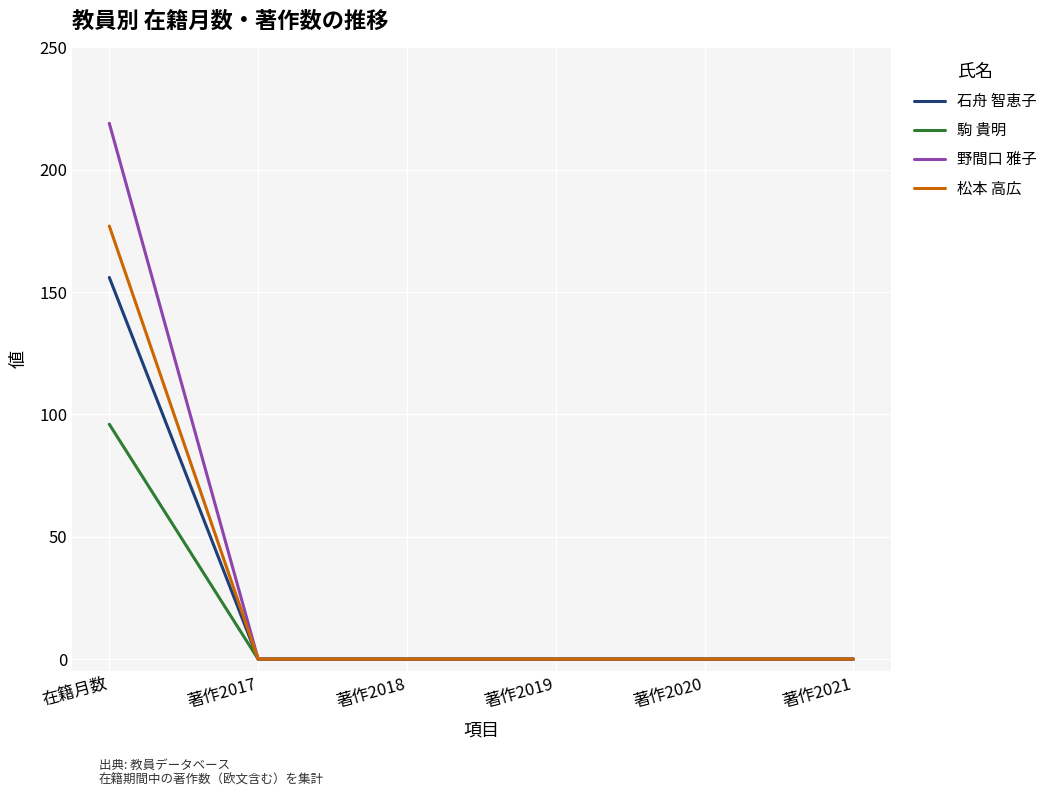

List the series in order of their peak value, highest first.

野間口 雅子, 松本 高広, 石舟 智恵子, 駒 貴明